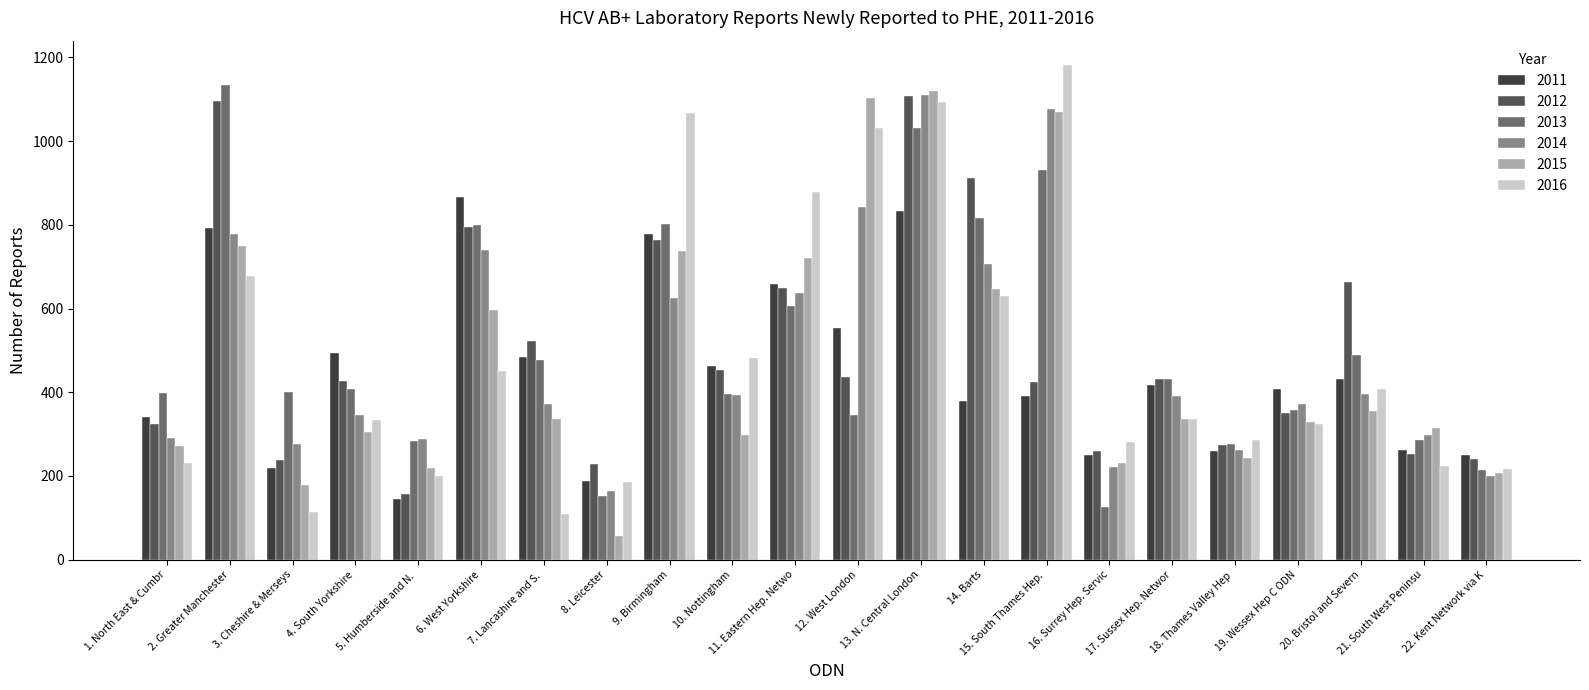

At which label does 2016 first exceed 337?

2. Greater Manchester